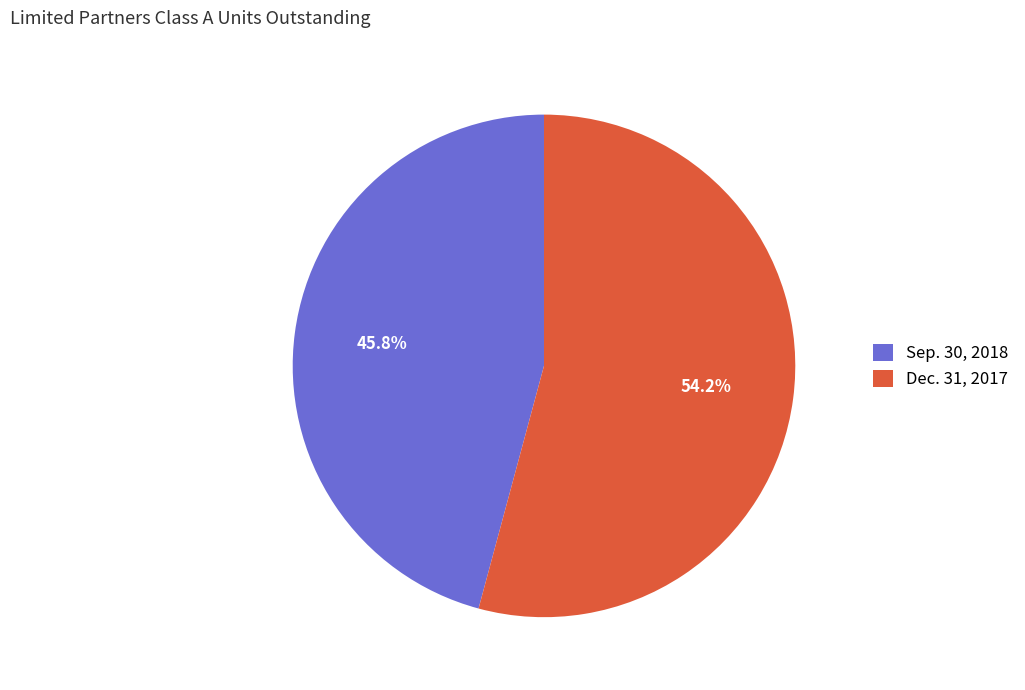

Do Dec. 31, 2017 and Sep. 30, 2018 together represent more than half of the pie?

Yes